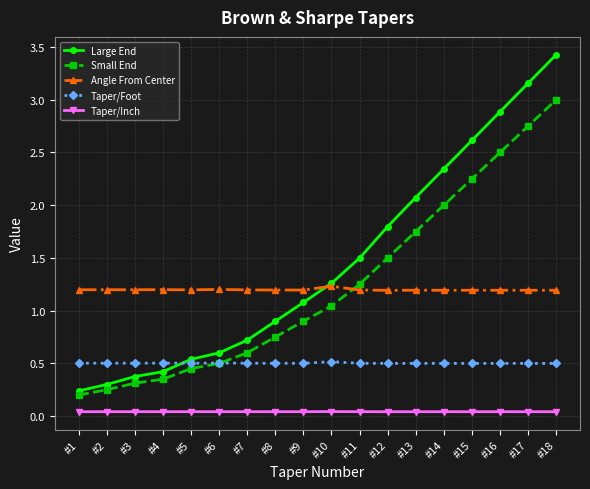

Where does the Large End series first go above 1?

#9